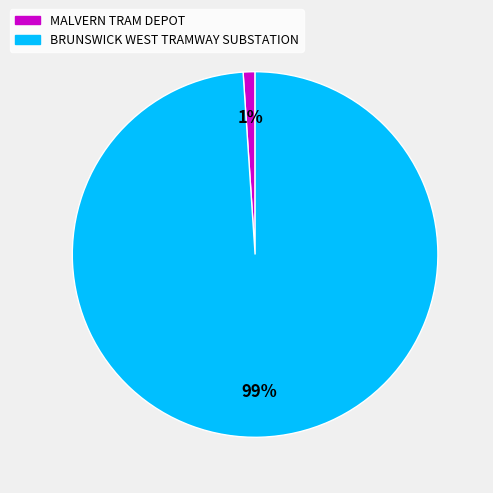

What percentage is the BRUNSWICK WEST TRAMWAY SUBSTATION slice, to the nearest percent?

99%